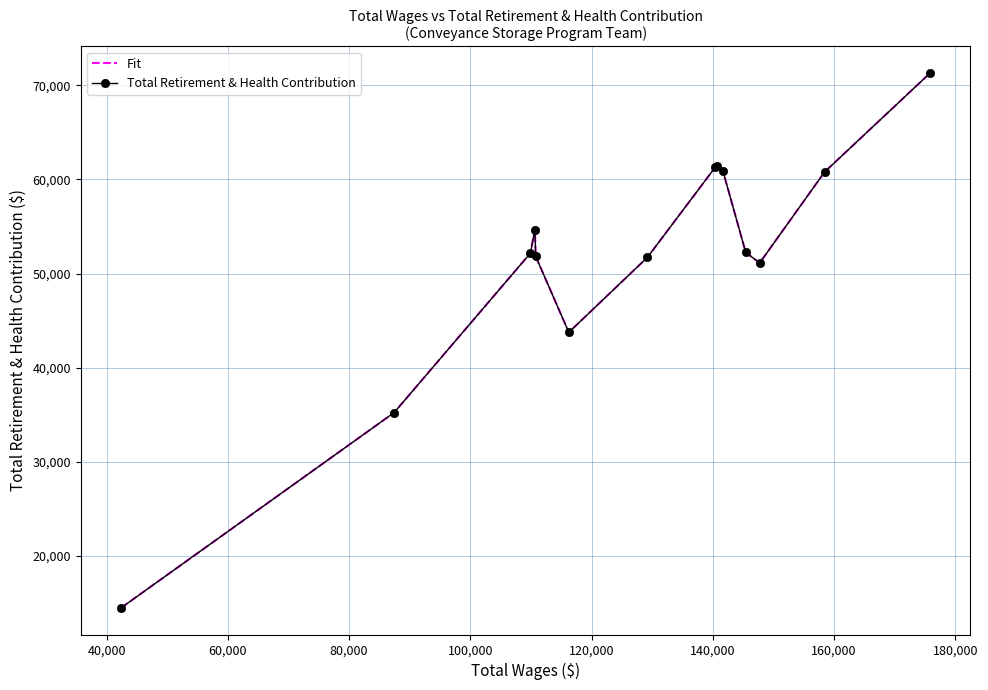

What are all the series names shown in the legend?

Fit, Total Retirement & Health Contribution